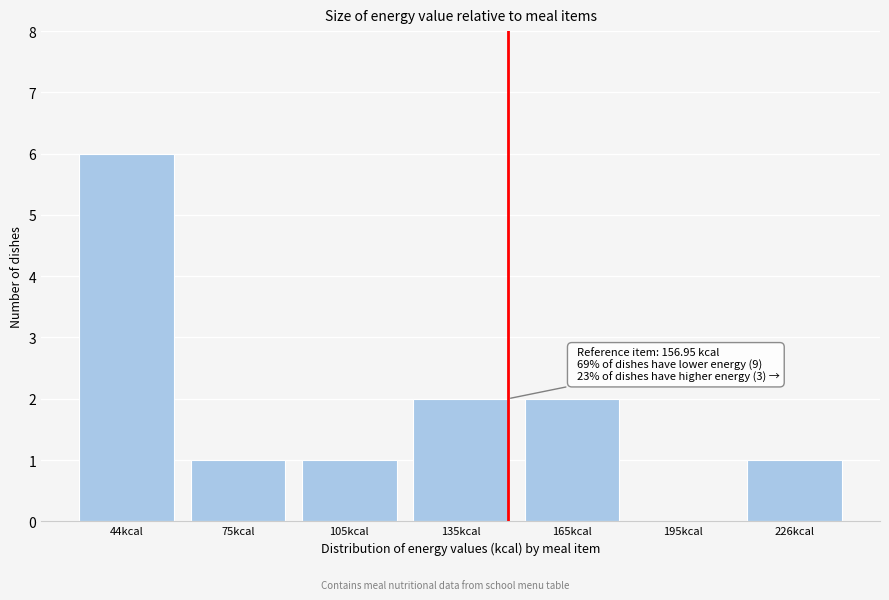

Reading left to right, what are all the values shown in this chart?

44kcal=6	75kcal=1	105kcal=1	135kcal=2	165kcal=2	195kcal=0	226kcal=1